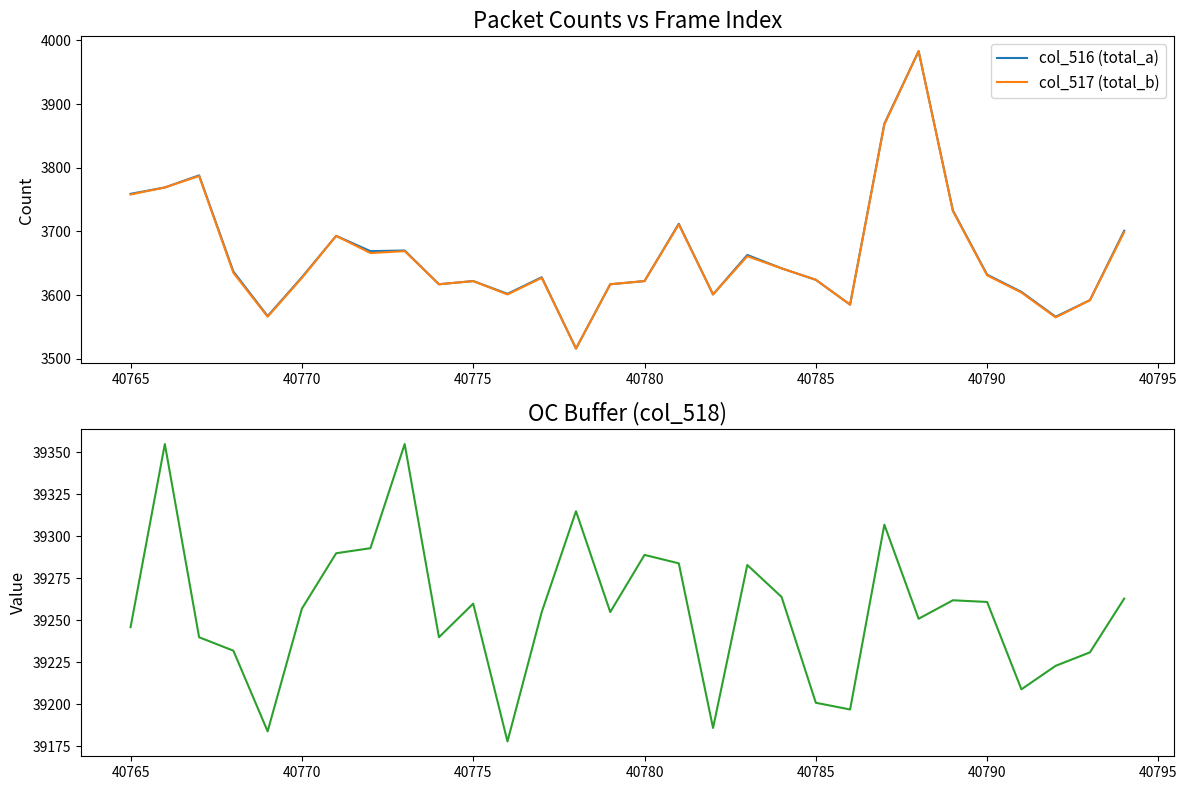

What is the difference between the second highest and minimum values in the col_517 (total_b) series?

352